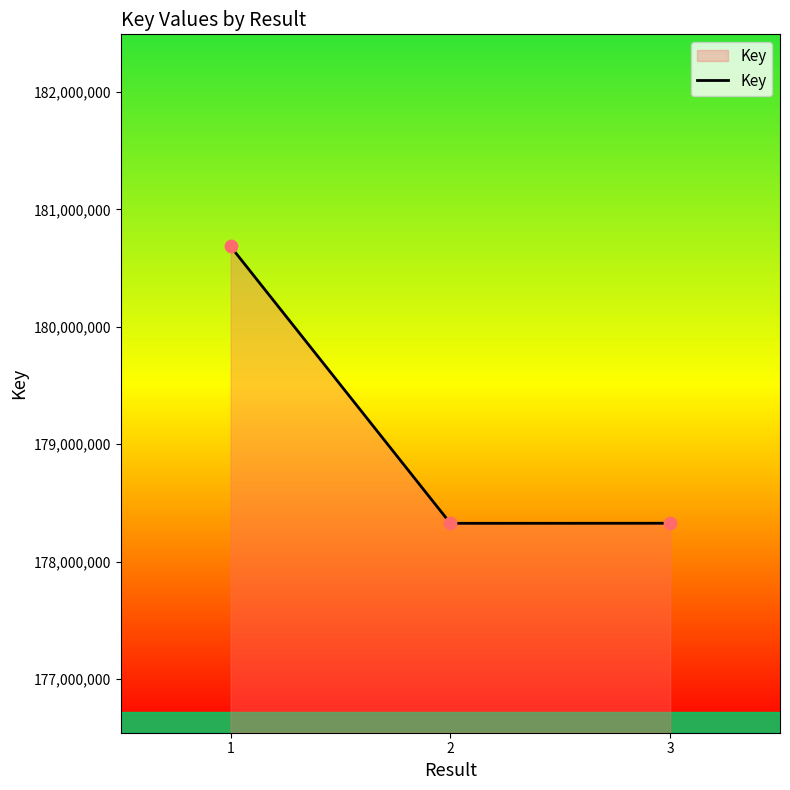

What is the change in value from 1 to 3?

-2357034